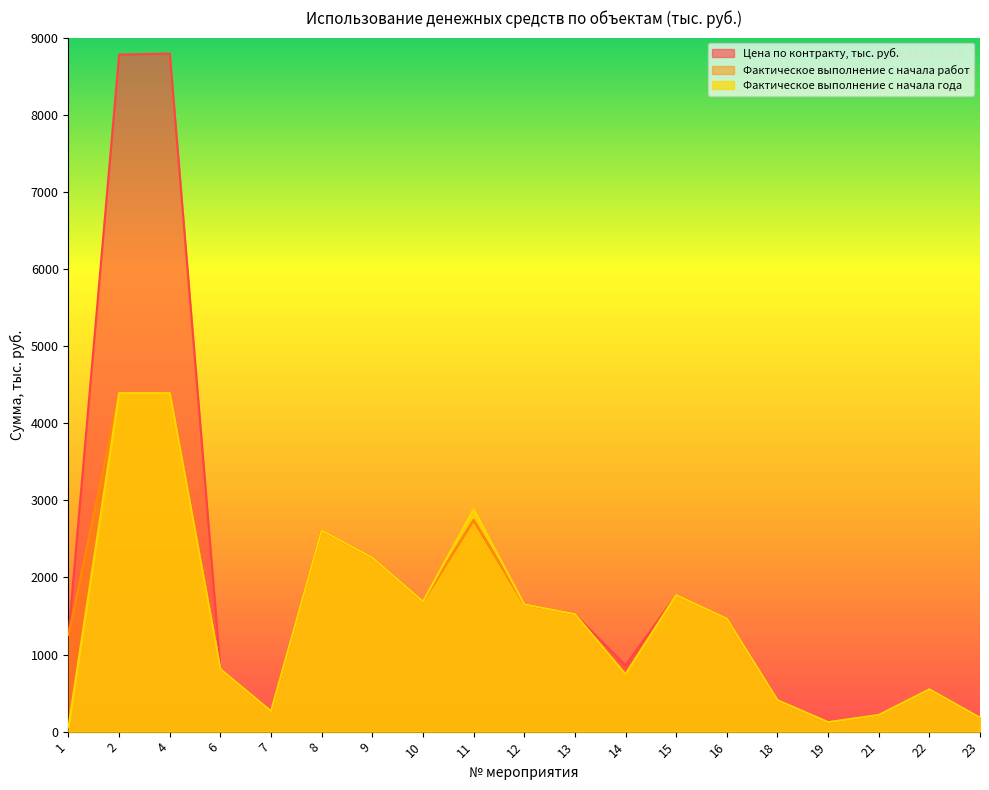

What is the difference between the maximum and second lowest values in the Фактическое выполнение с начала работ series?

4209.6